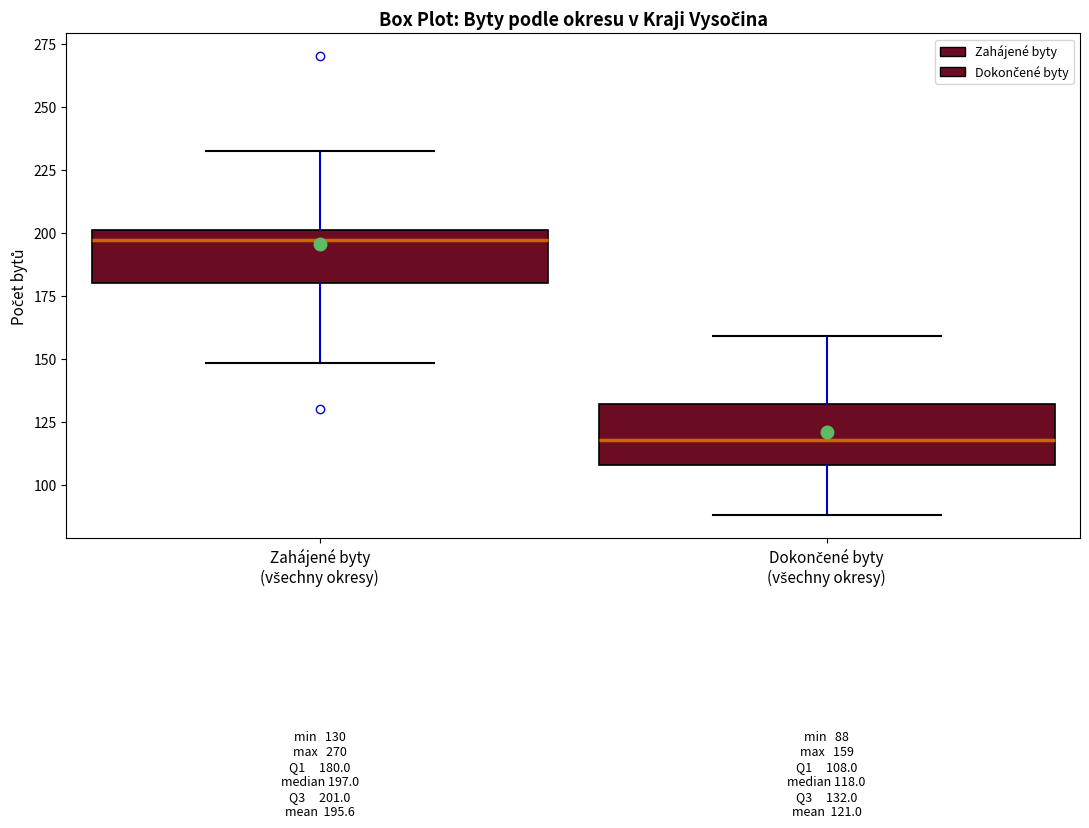

Which box's median line is the highest?

Zahájené byty (všechny okresy)